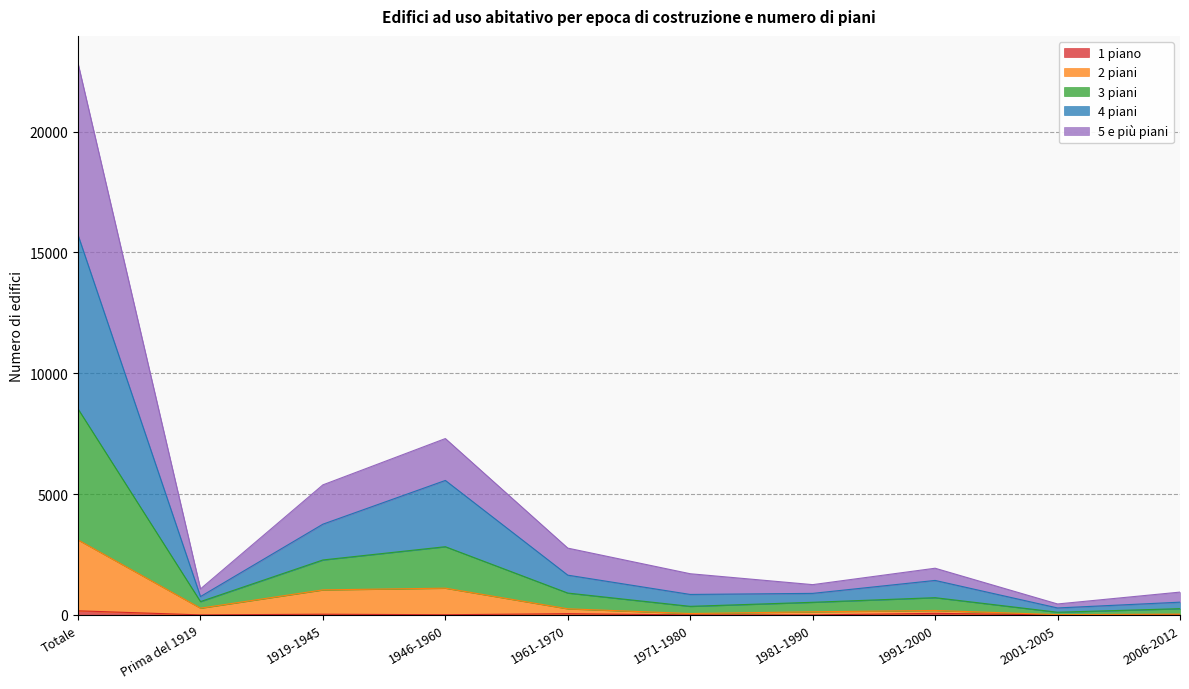

What is the label of the 2nd point from the right?

2001-2005